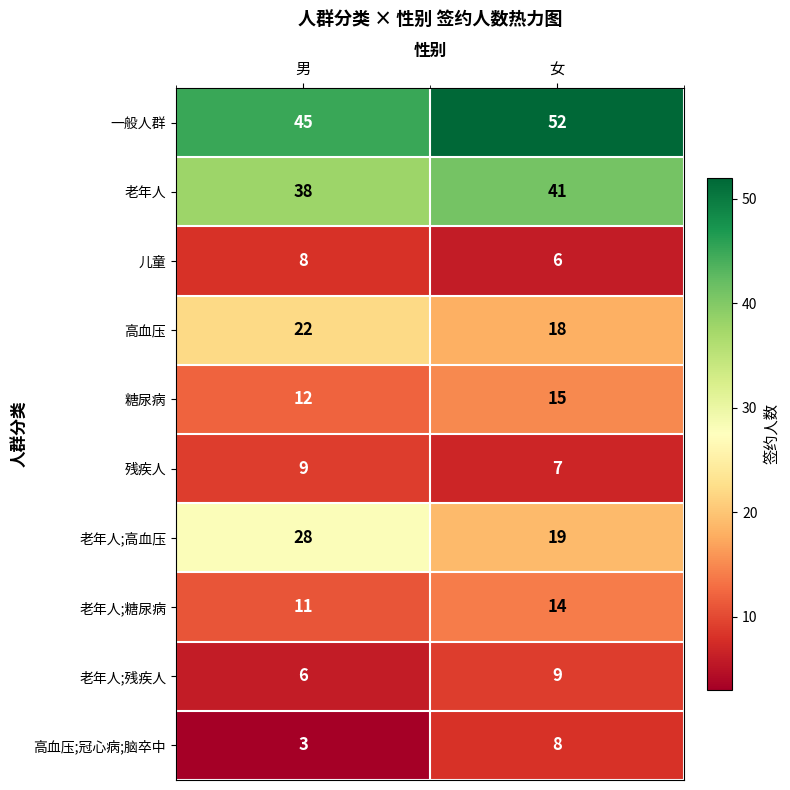

What is the spread (max minus min) of values at 女?

46